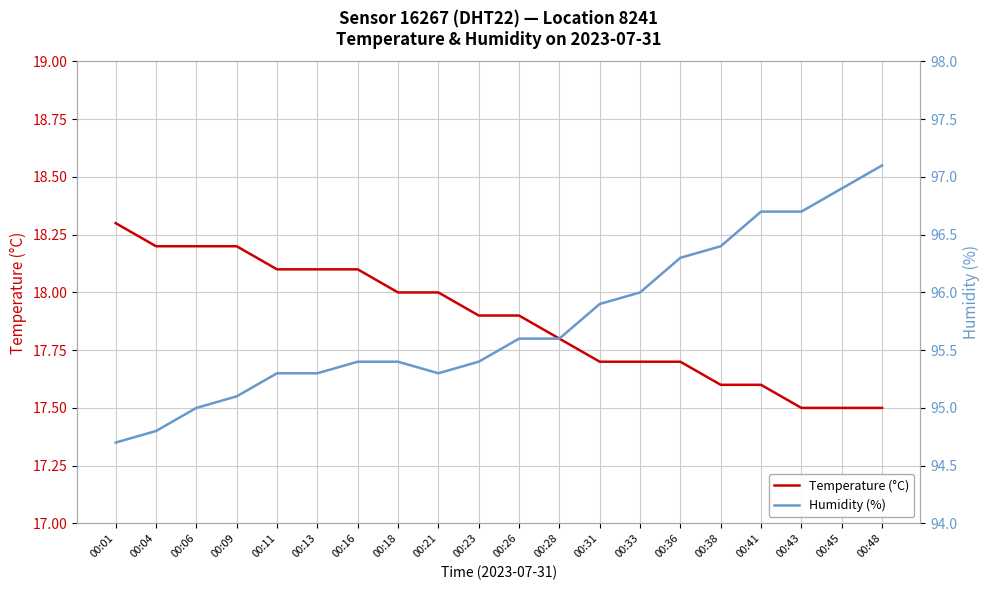

At 00:38, list the series in order from largest to smallest.

Humidity (%), Temperature (°C)